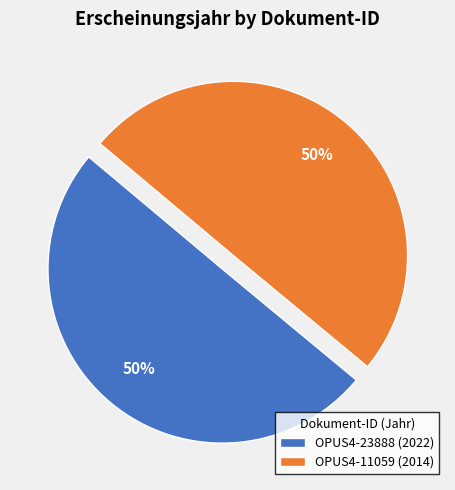

How many segments does this pie chart have?

2